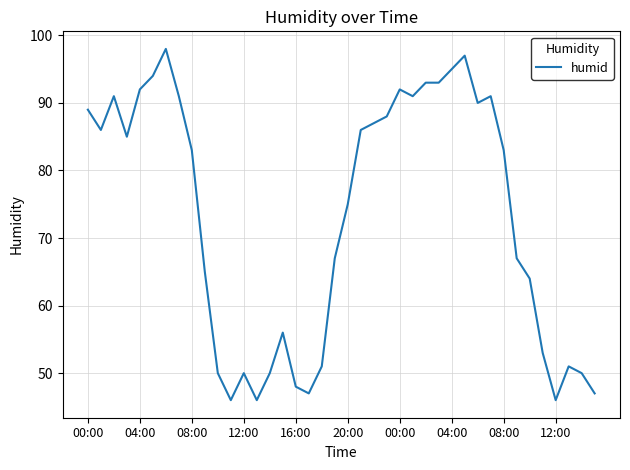

What is the smallest value displayed?

46